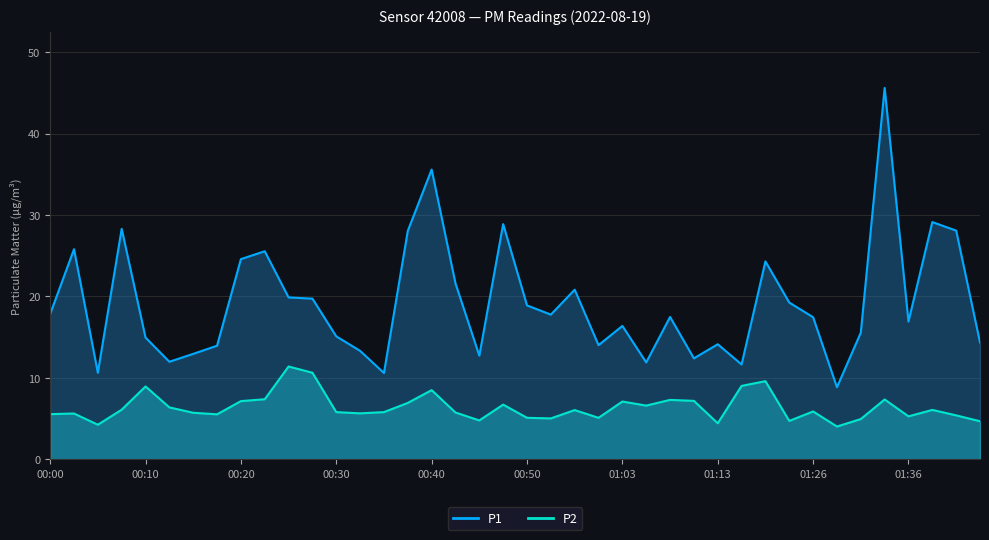

What is the spread (max minus min) of values at 01:36?

11.6